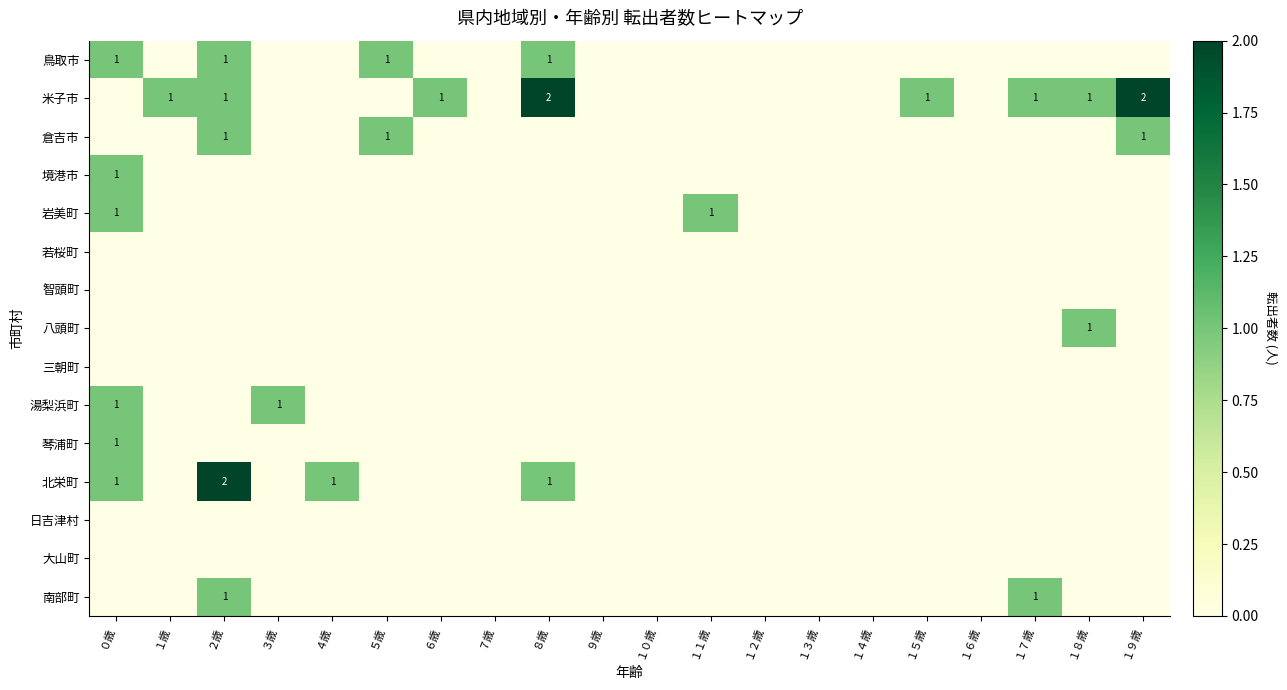

How many 岩美町 values are between 0 and 1?

20